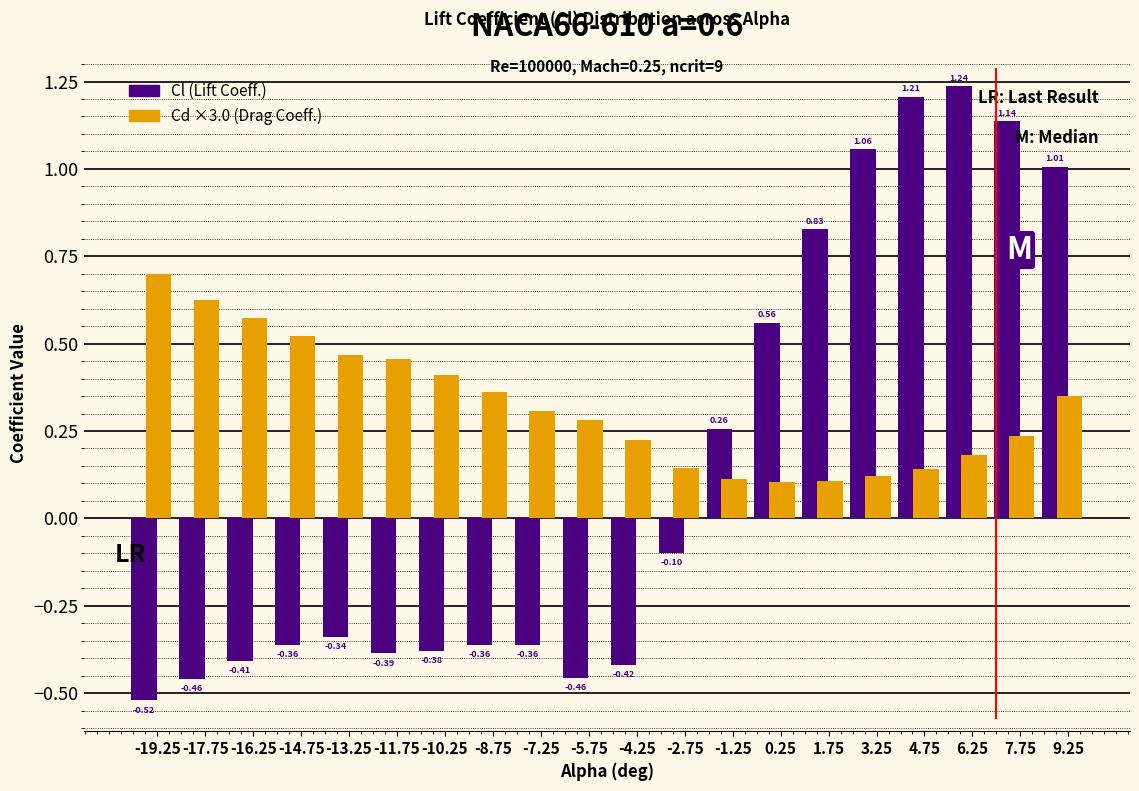

What is the difference between the highest and lowest values at -14.75?

0.9